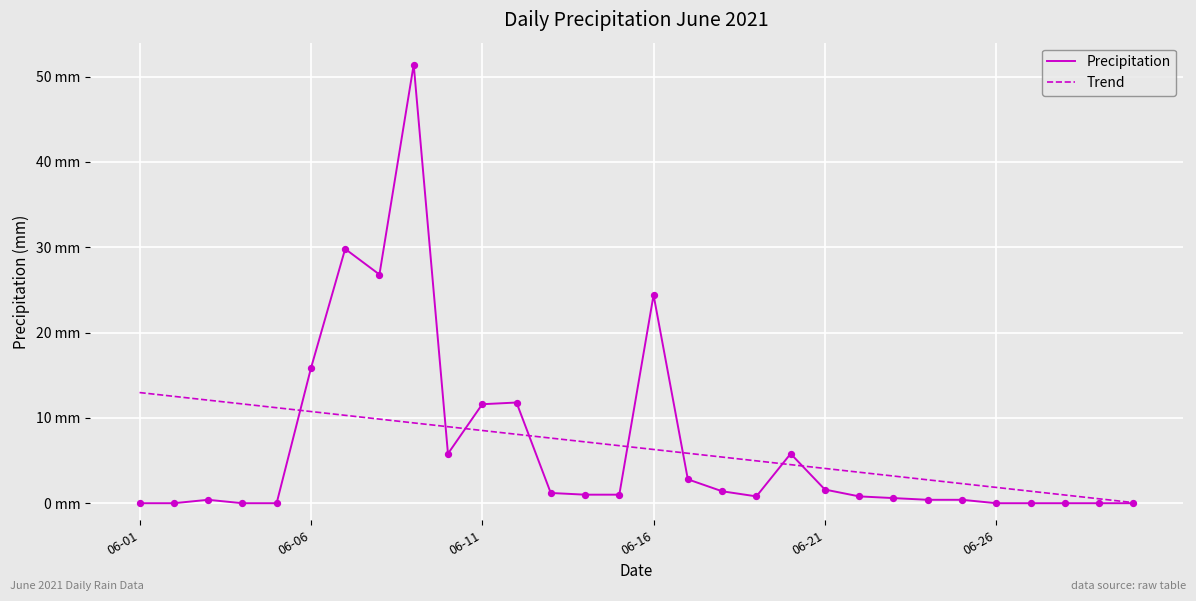

Is this an area chart (filled region under the line)?

No